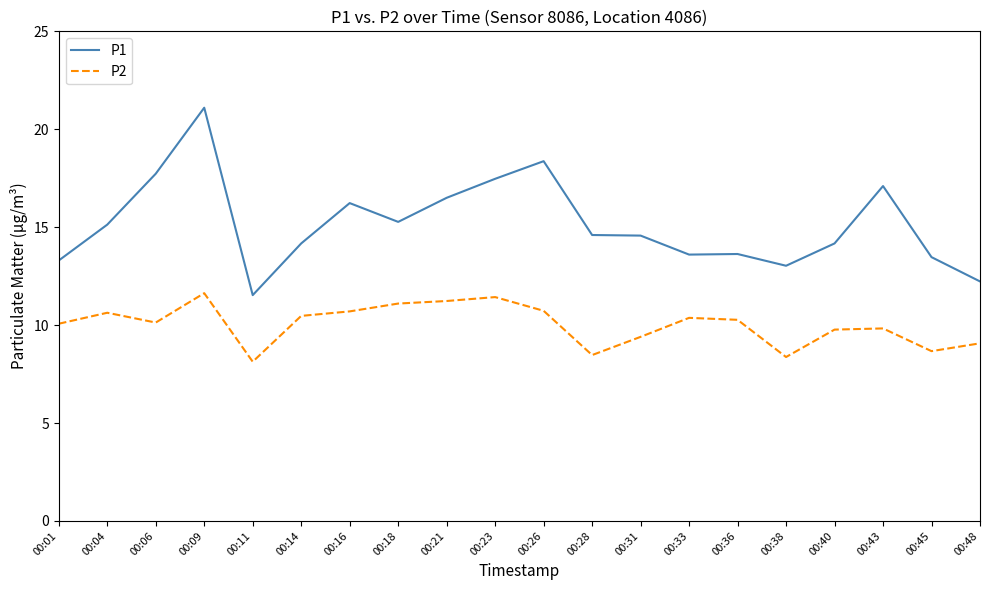

What value does the P1 series have at 00:33?

13.6